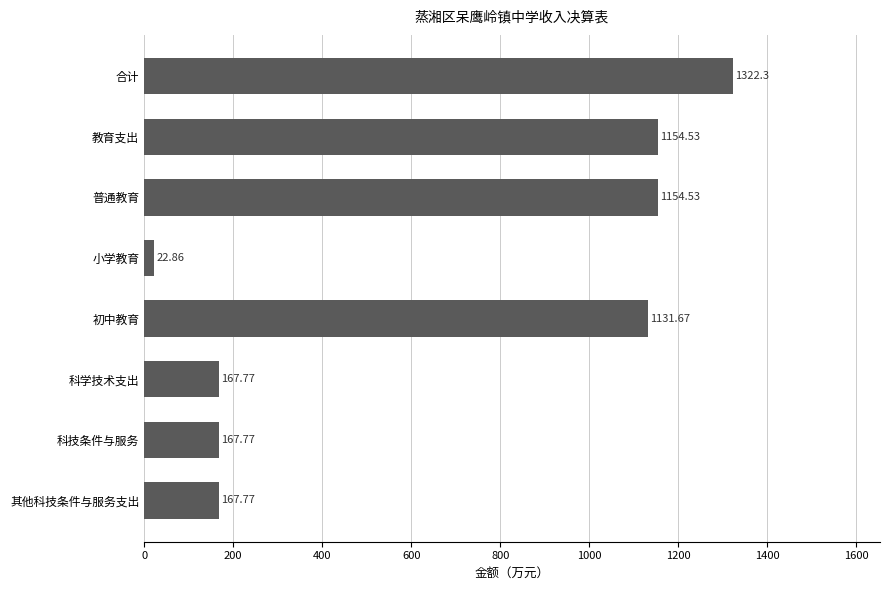

Which has a higher value, 其他科技条件与服务支出 or 普通教育?

普通教育